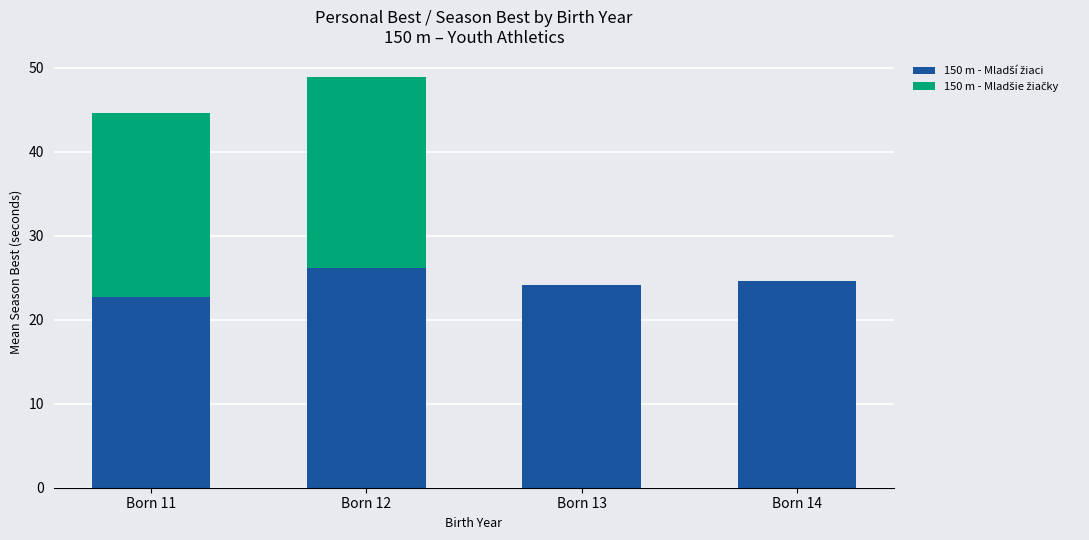

Does the chart contain stacked bars?

Yes